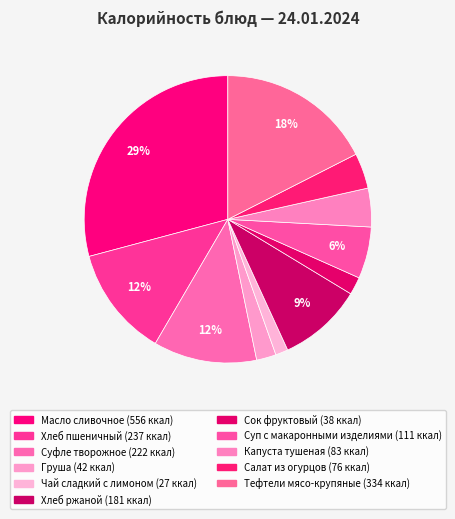

How many segments does this pie chart have?

11